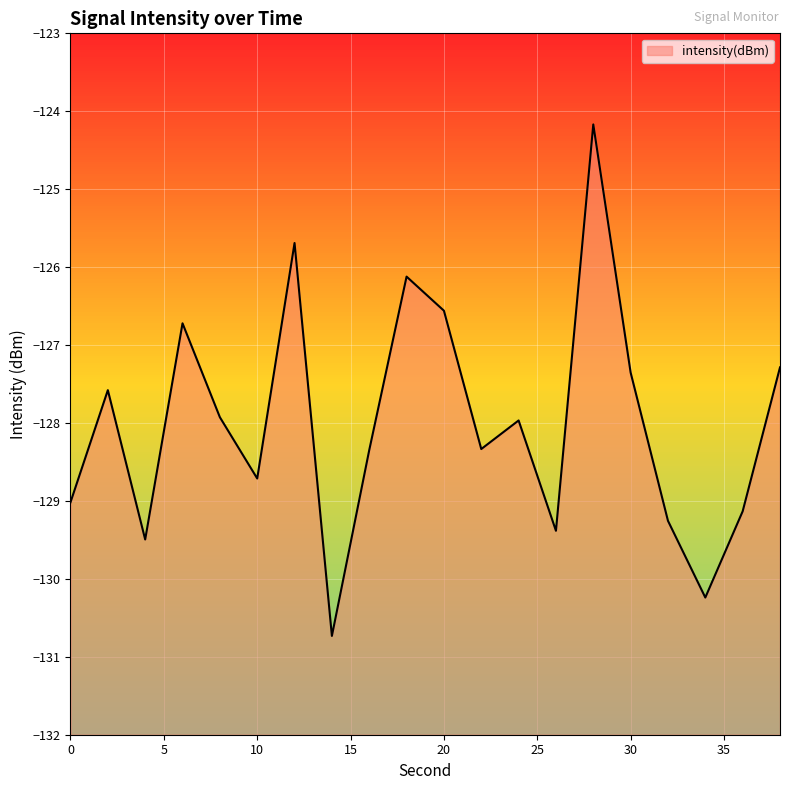

What is the smallest value displayed?

-130.7